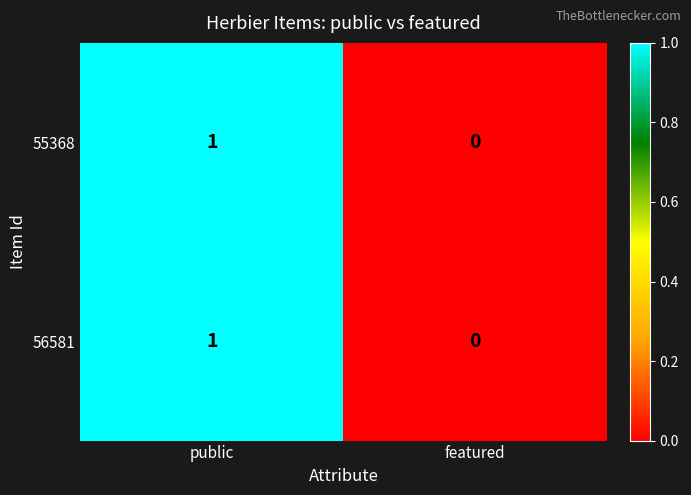

How many series are shown in this chart?

2